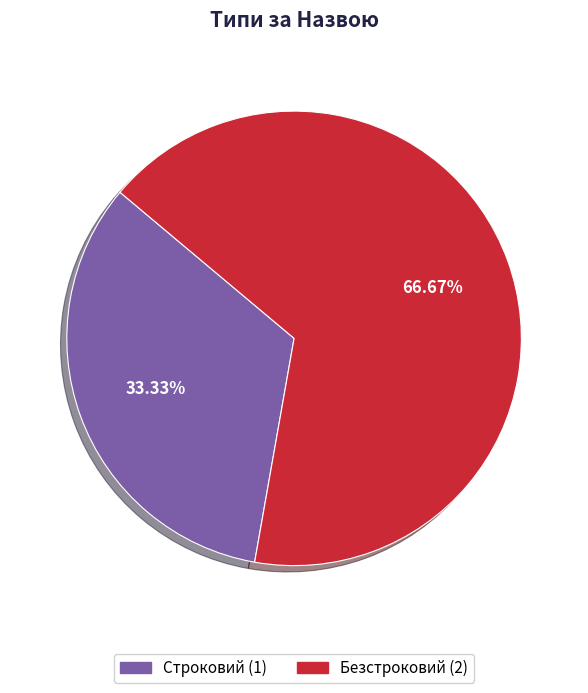

What is the smallest slice in the pie chart?

Строковий